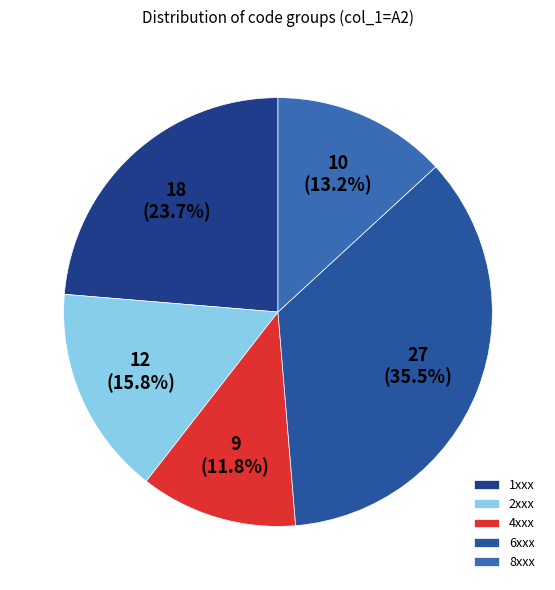

Rank the categories by value from highest to lowest.

6xxx, 1xxx, 2xxx, 8xxx, 4xxx